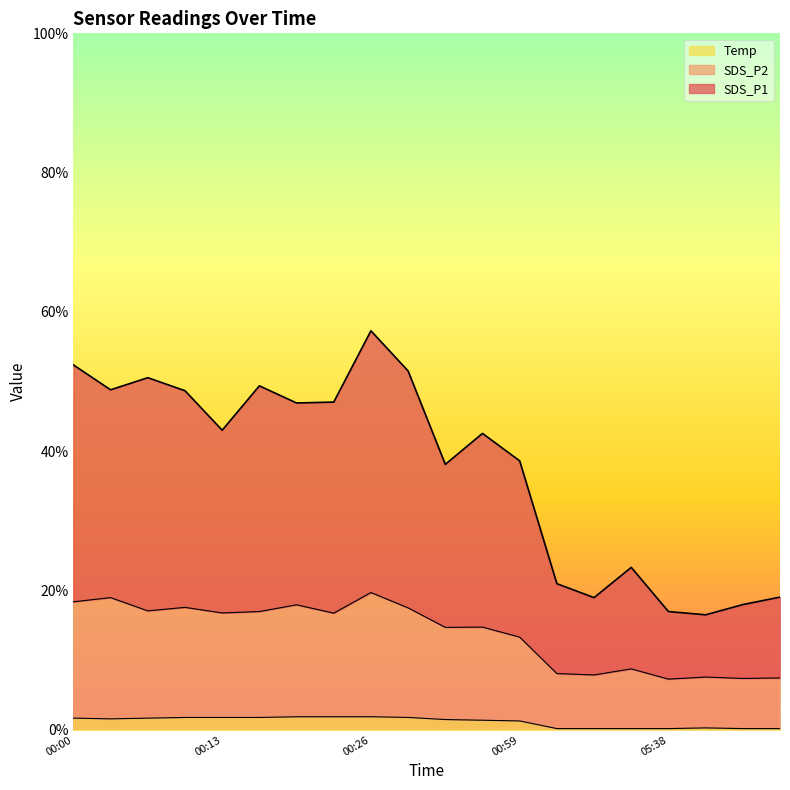

What is the sum of the Temp values at 05:43 and 00:00?

1.9